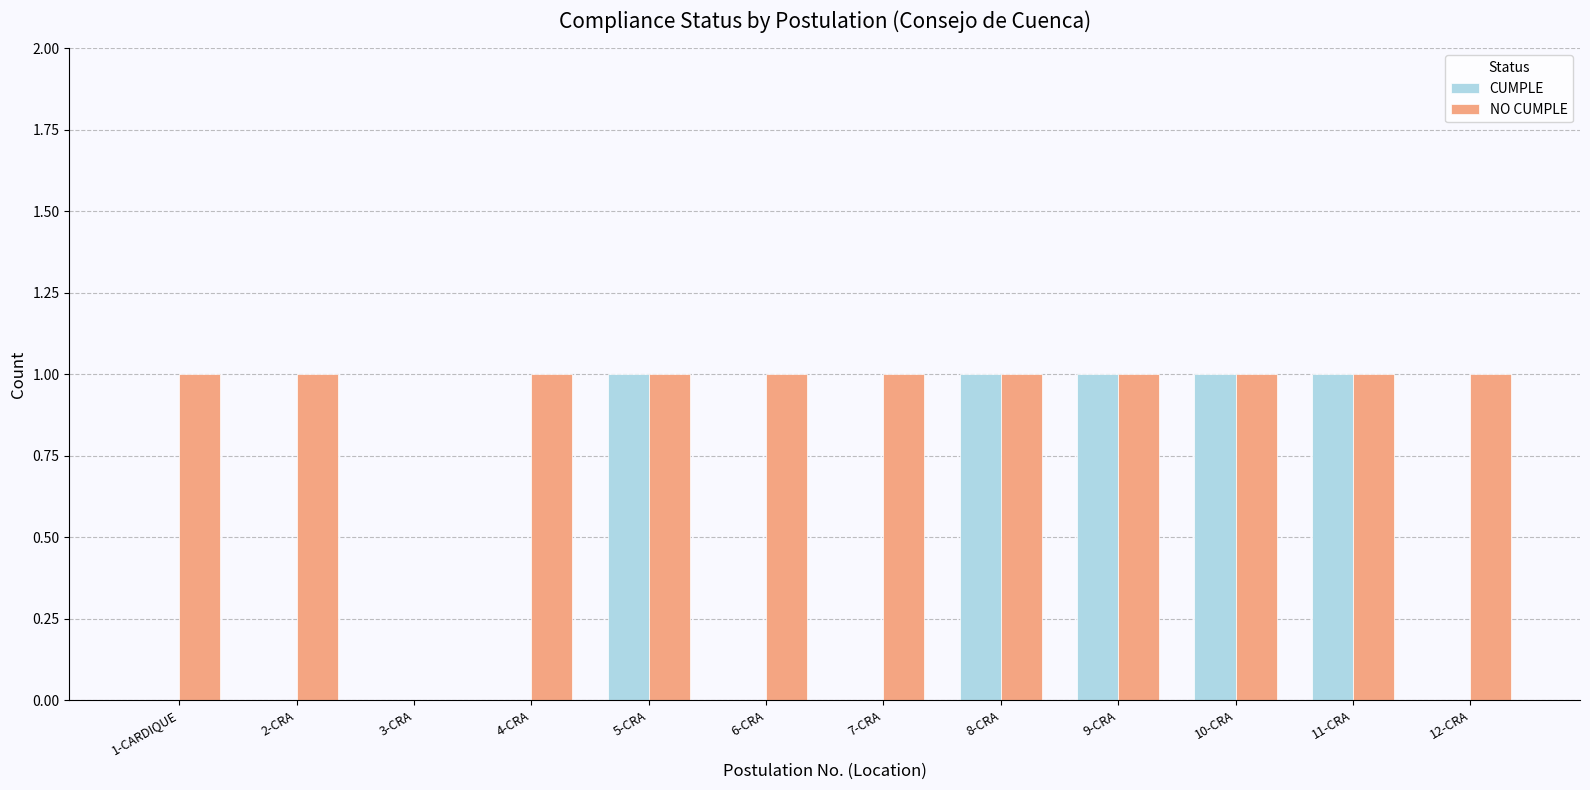

Where is NO CUMPLE nearest to the value 0?

3-CRA